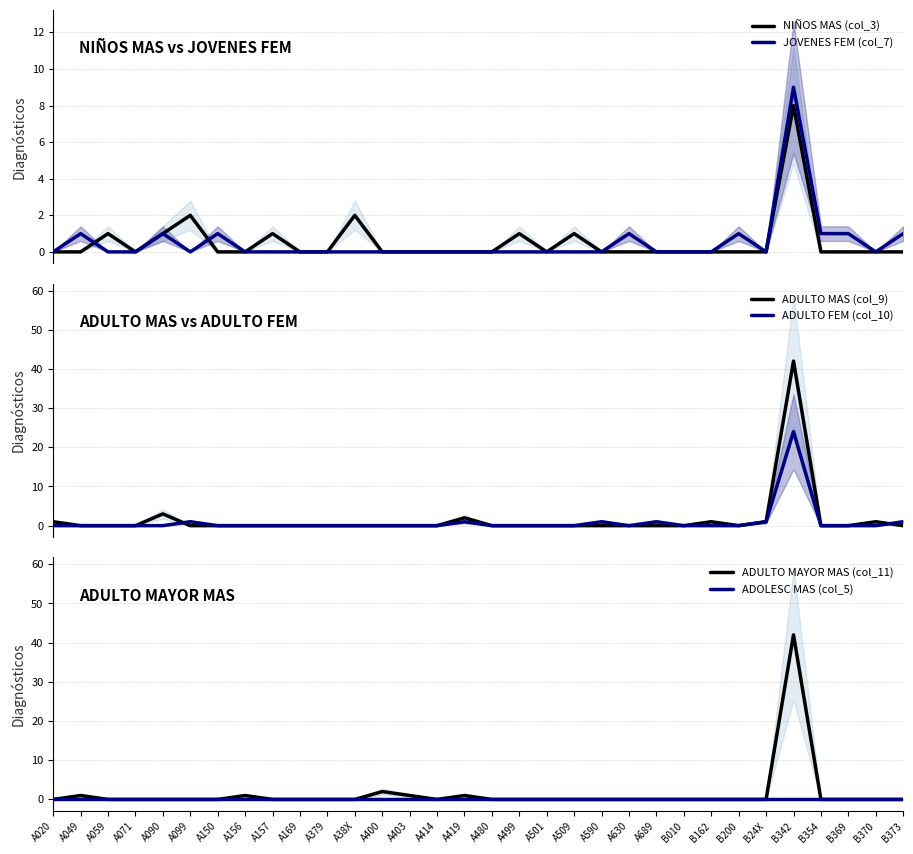

What is the difference between the maximum and second lowest values in the ADULTO MAS (col_9) series?

42